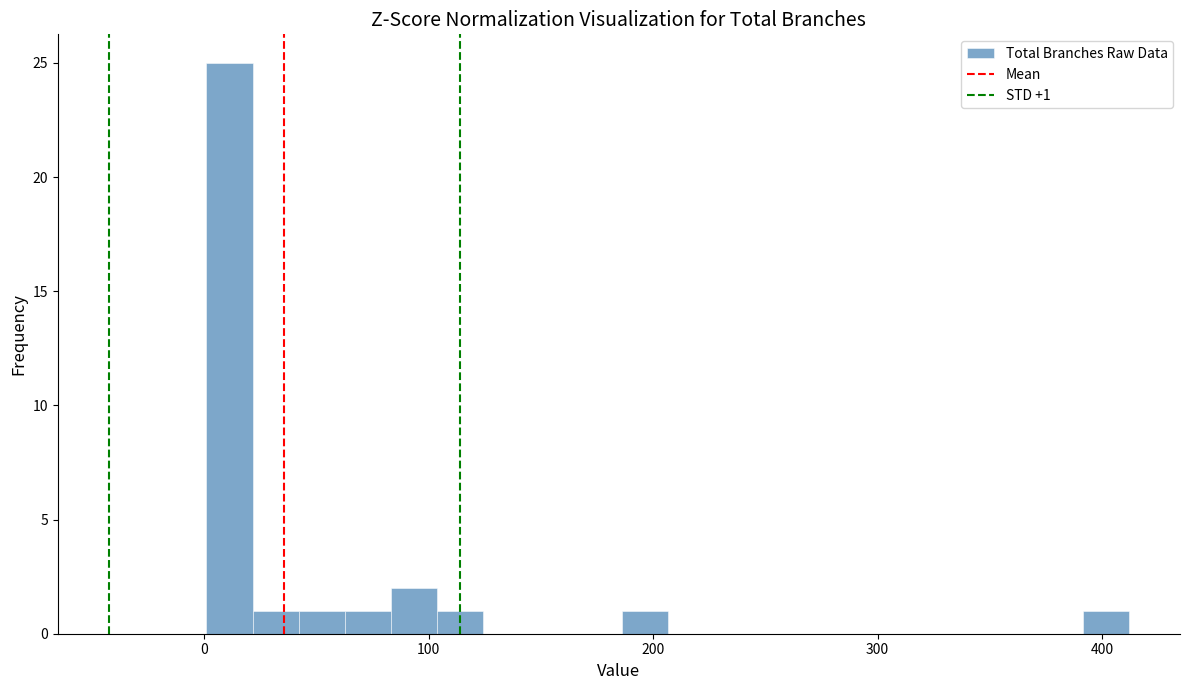

Around what value on the x-axis is the tallest bar? Give the approximate position of its centre, as read against the axis.

10